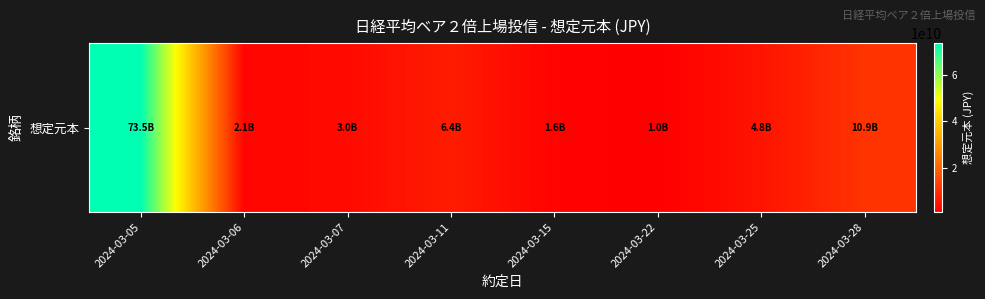

What is the minimum value shown in the chart?

969360000